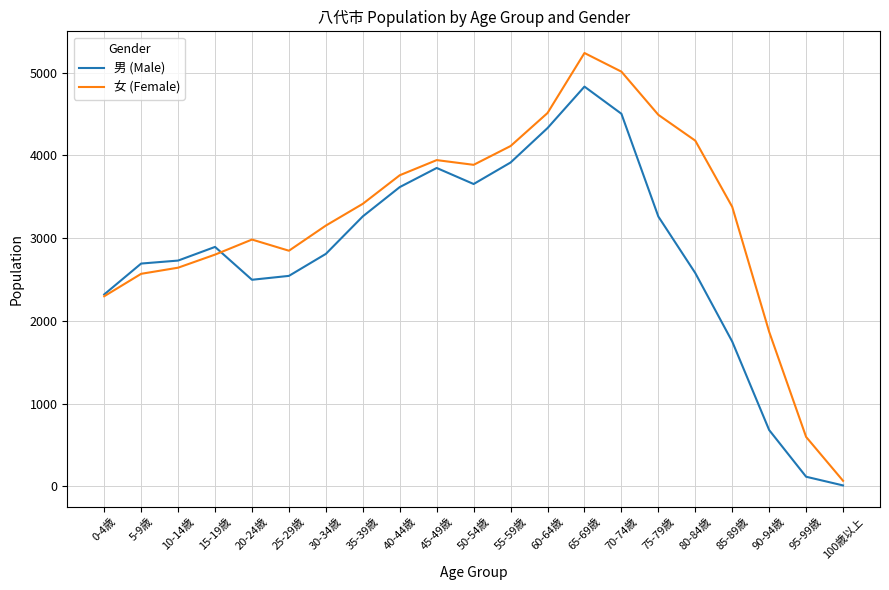

What is the difference between the maximum and minimum values in the 男 (Male) series?

4819